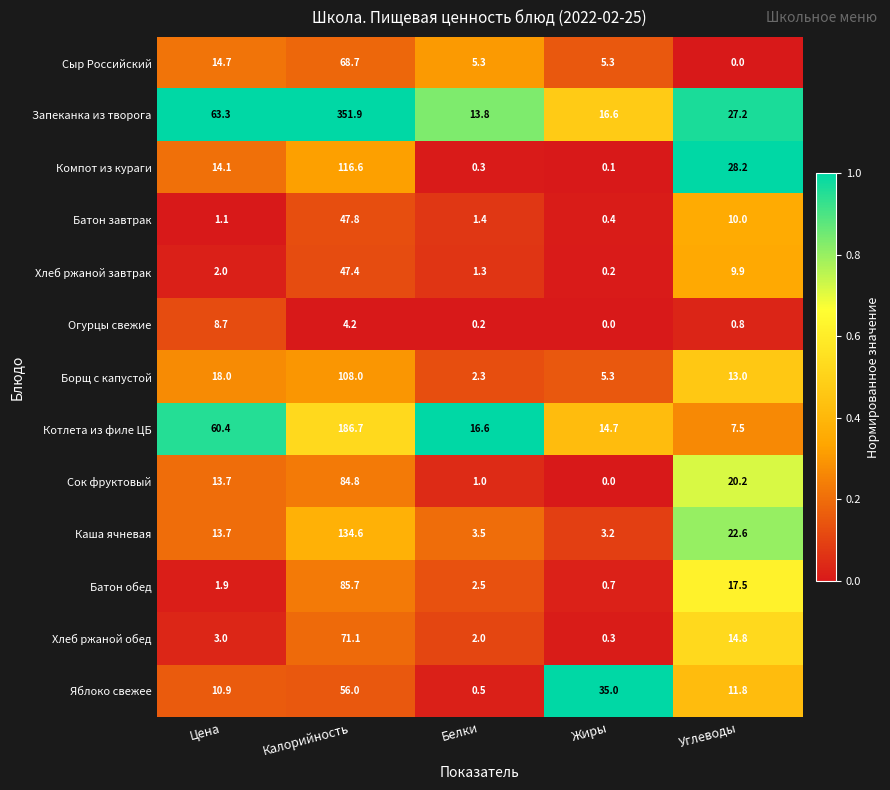

At which label is Котлета из филе ЦБ closest to 97?

Цена